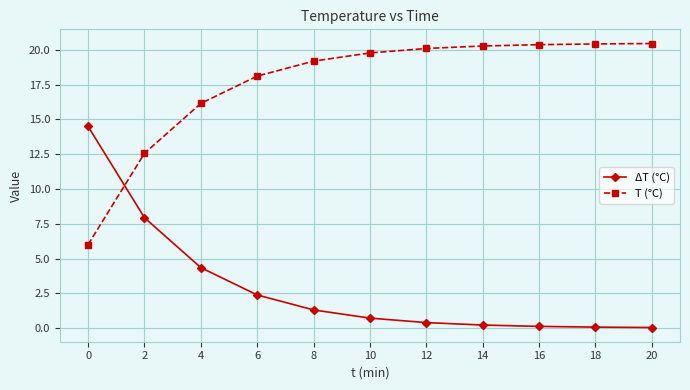

What is the highest value of the ΔT (°C) series?

14.5